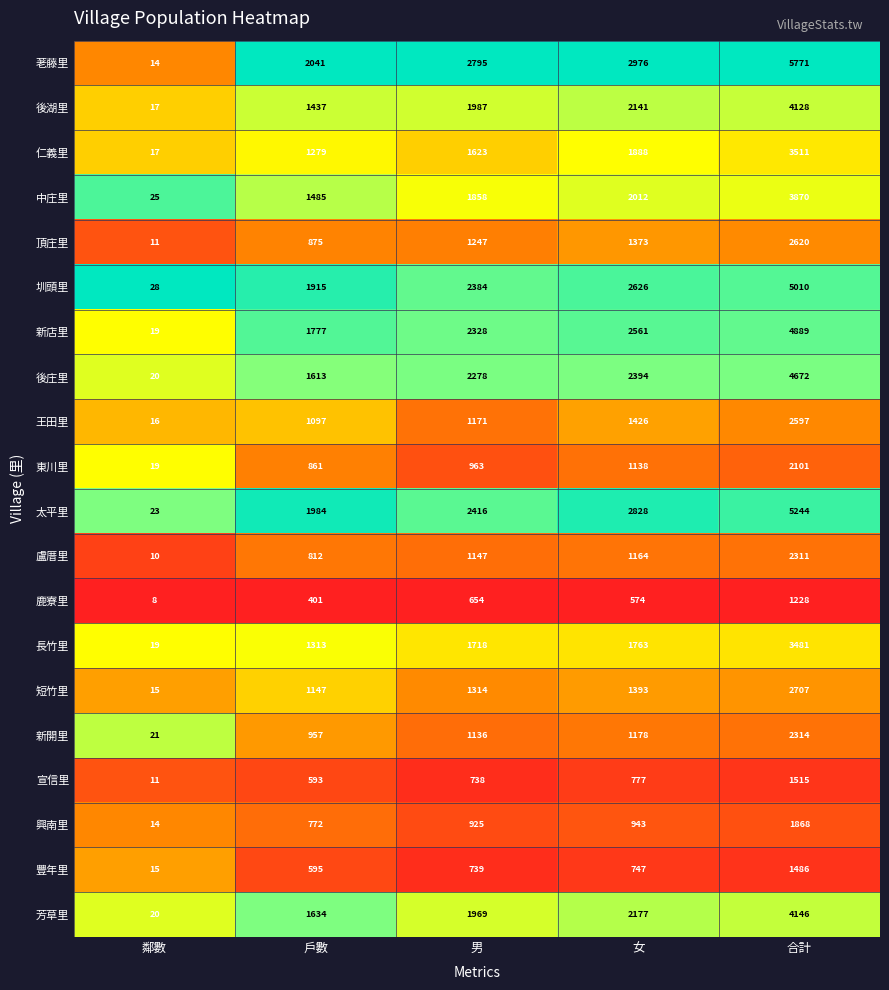

What is the difference between the 盧厝里 values at 戶數 and 男?

335